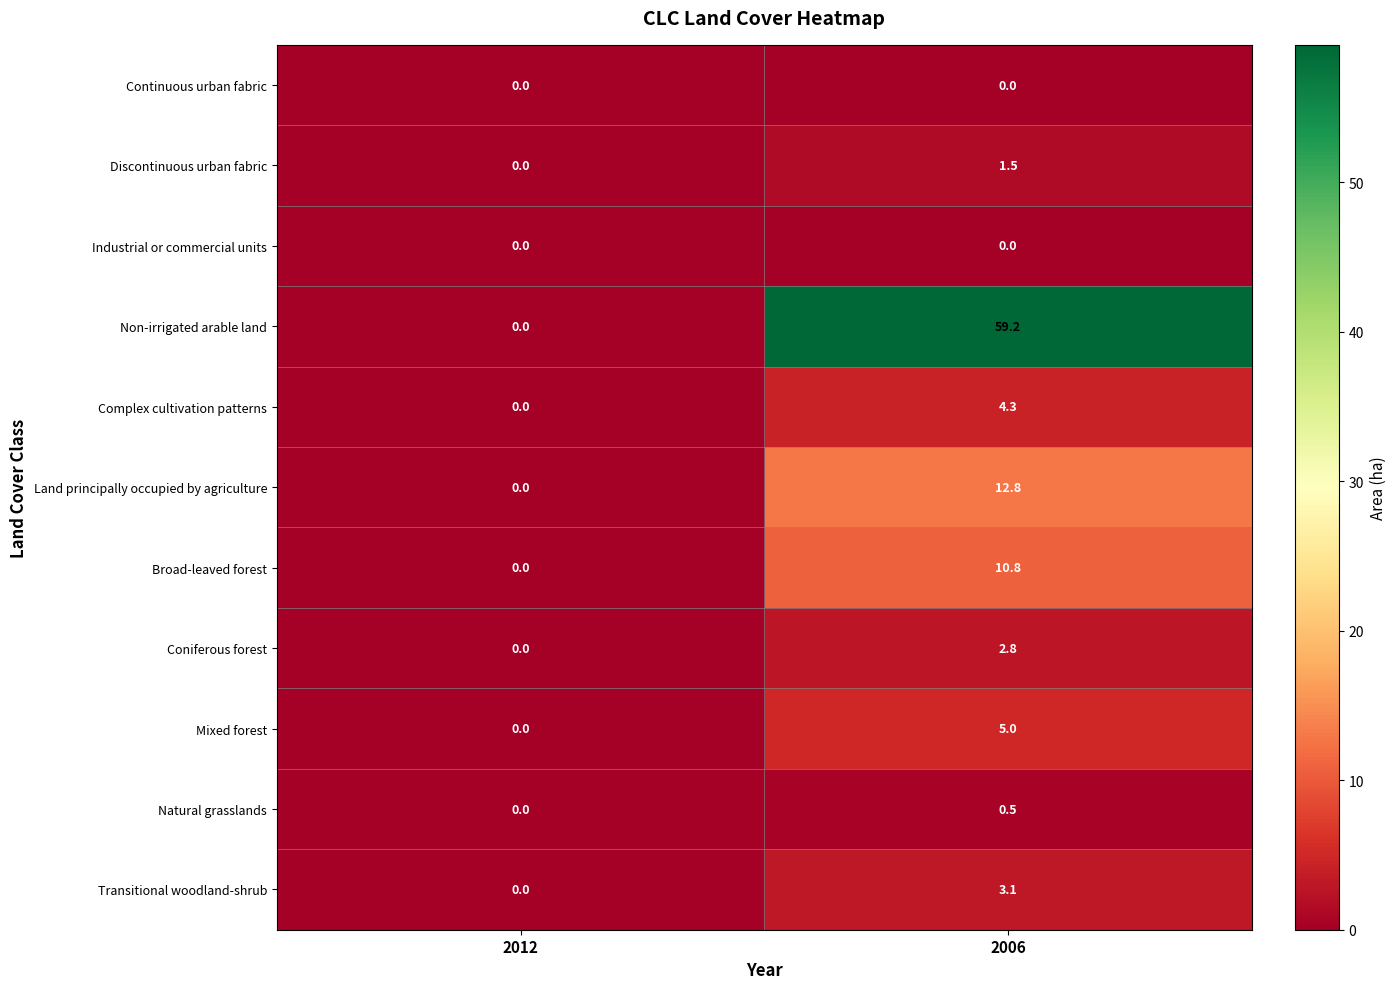

Is it true that Broad-leaved forest equals 18.0 at 2006?

False